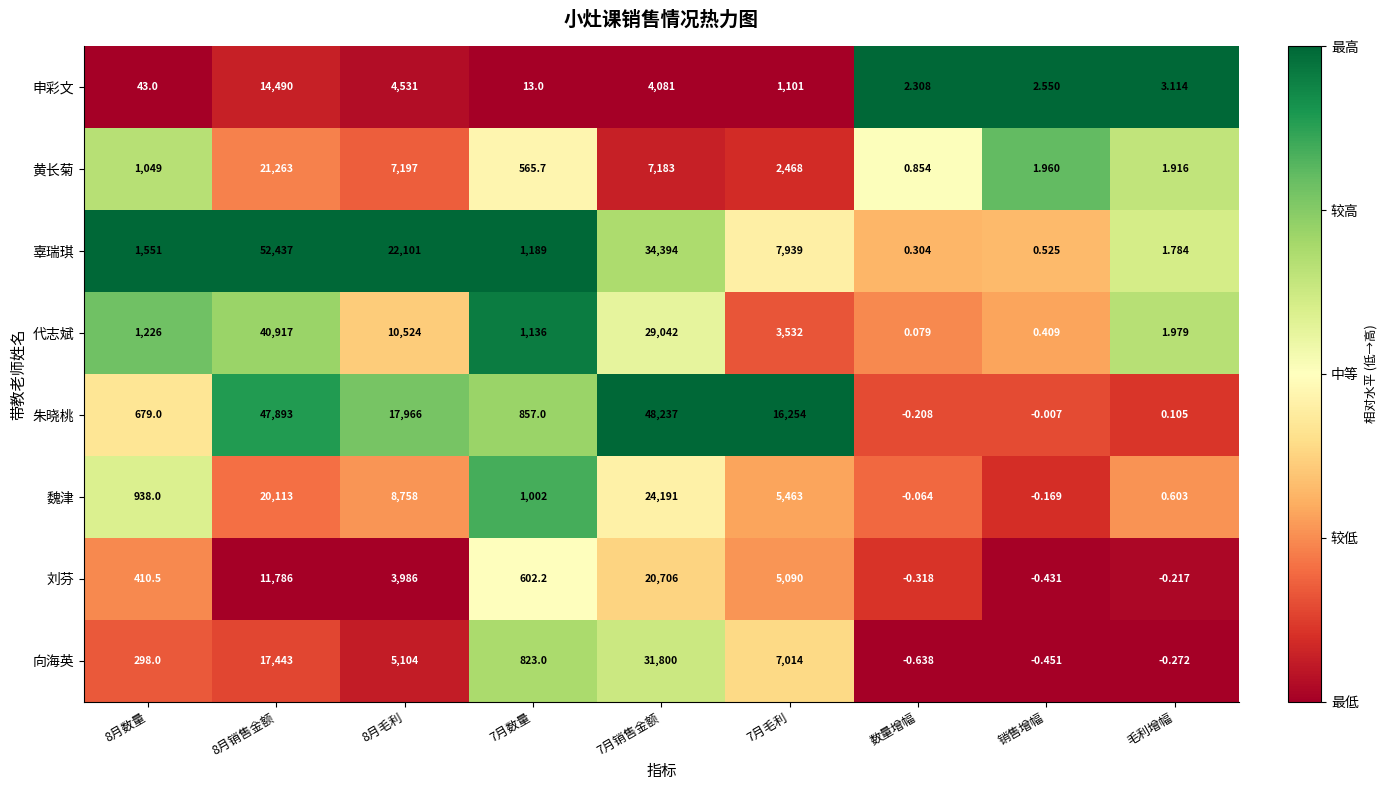

At which category does the chart reach its minimum across all series?

数量增幅